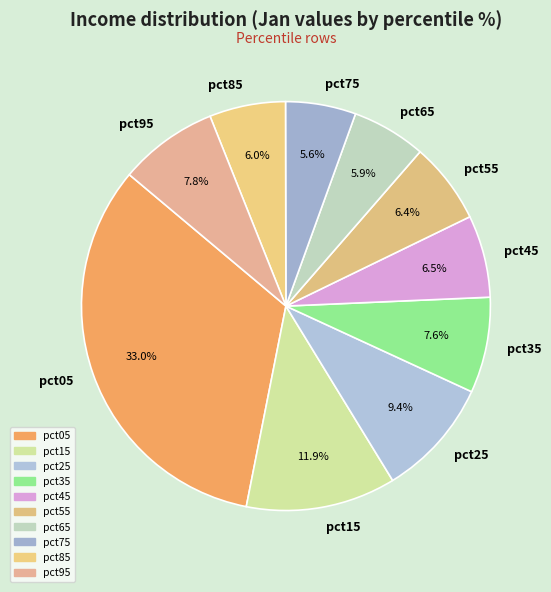

How many segments does this pie chart have?

10